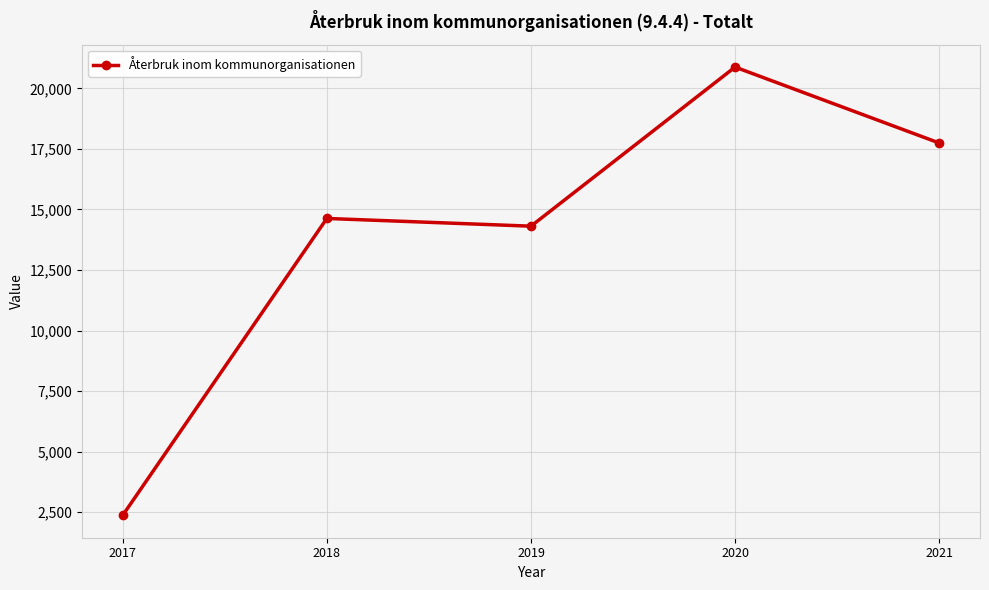

What is the value of the 2nd point from the left?

14629